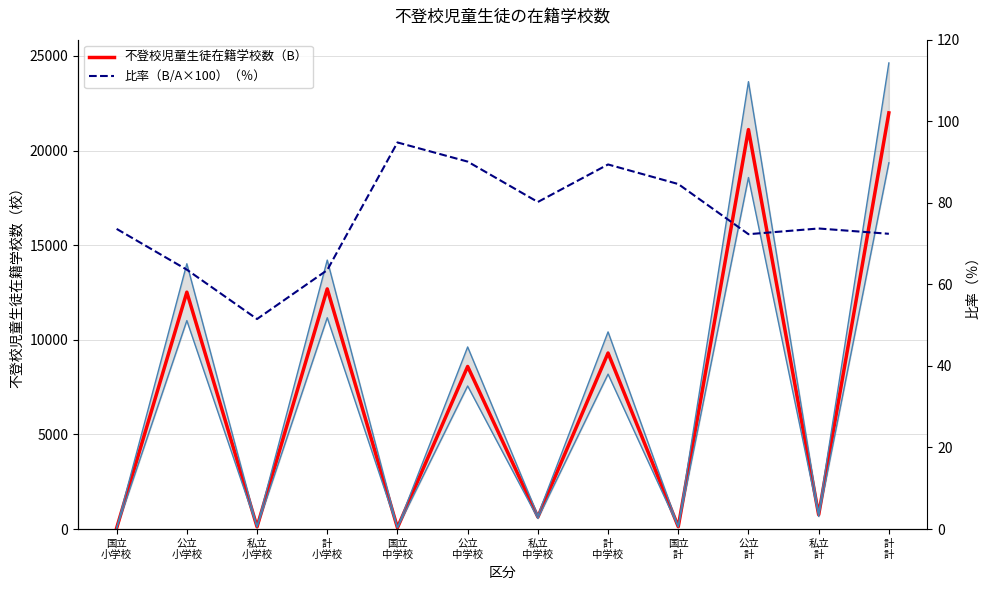

Rank the categories by 比率（B/A×100）（％） value from highest to lowest.

国立
中学校, 公立
中学校, 計
中学校, 国立
計, 私立
中学校, 私立
計, 国立
小学校, 計
計, 公立
計, 公立
小学校, 計
小学校, 私立
小学校